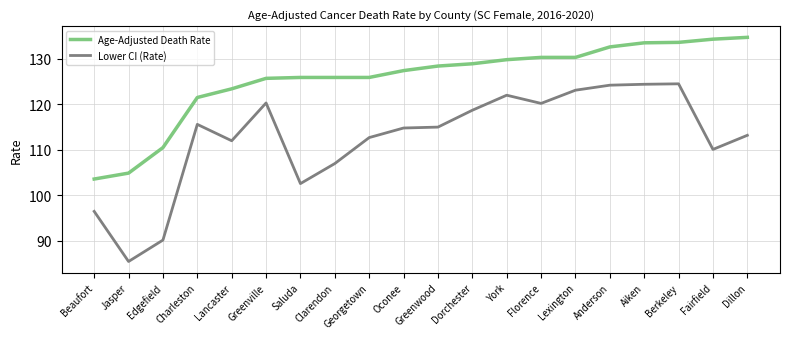

At which label does Age-Adjusted Death Rate reach its minimum?

Beaufort